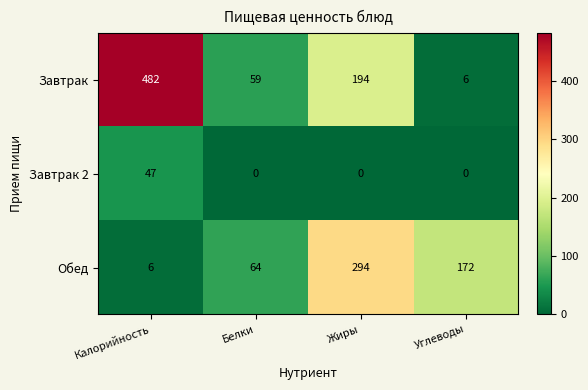

Rank the series by their average value, from highest to lowest.

Завтрак, Обед, Завтрак 2